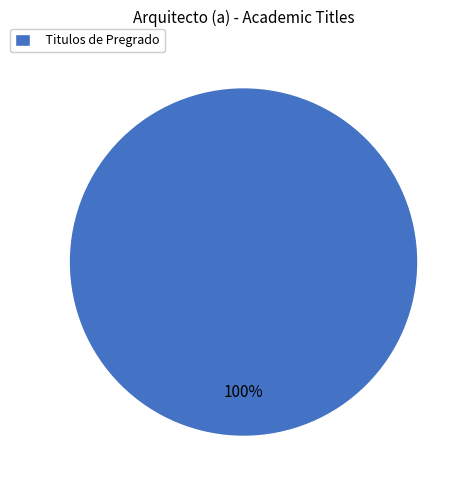

Which category accounts for the majority?

Titulos de Pregrado